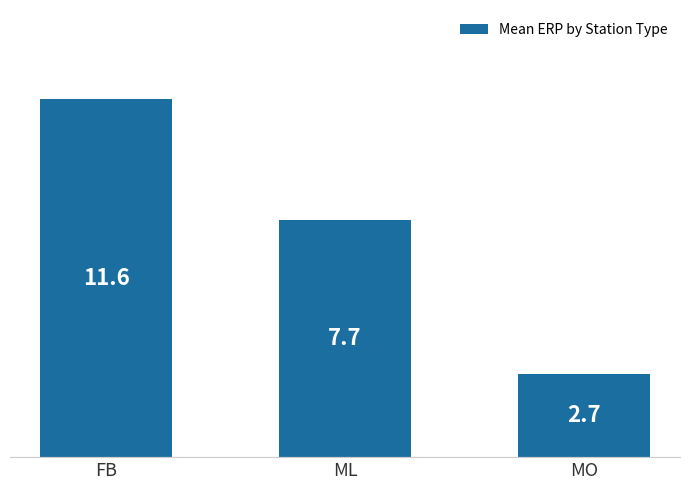

Reading left to right, what are all the values shown in this chart?

FB=11.6	ML=7.7	MO=2.7